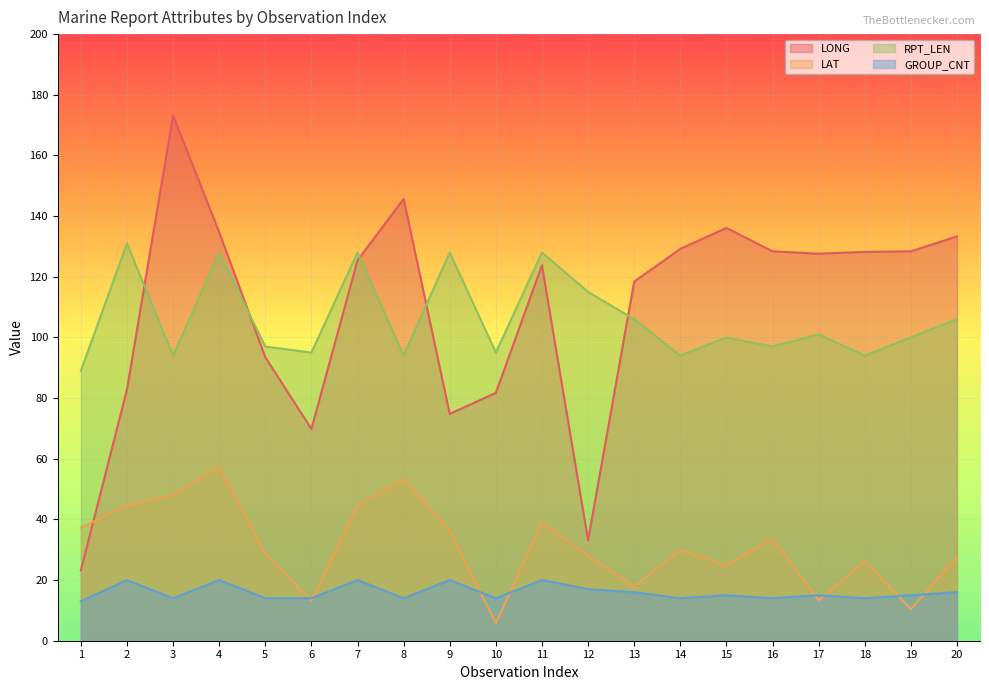

Which series changed the most between 1 and 10?

LONG